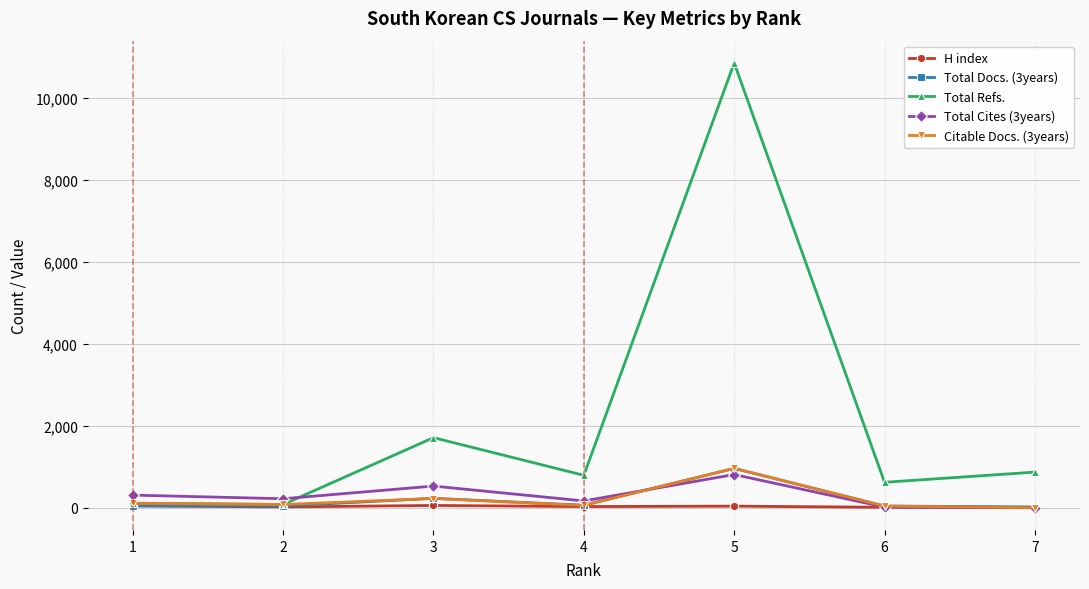

True or false: Total Docs. (3years) has more than 0 points higher than both neighbors.

True